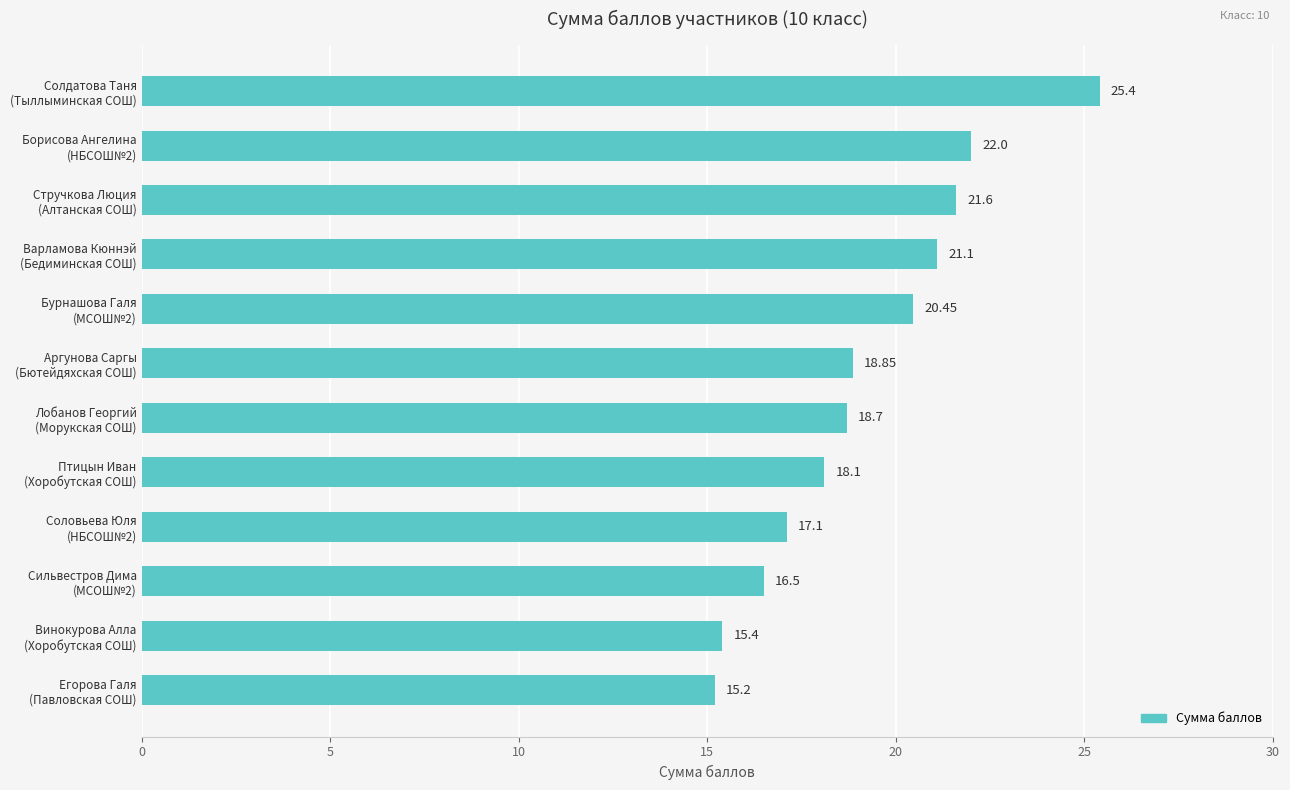

Count the number of data series in this chart.

1